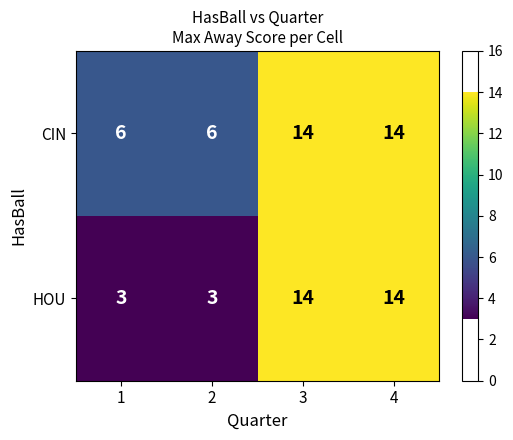

What is the minimum value shown in the chart?

3